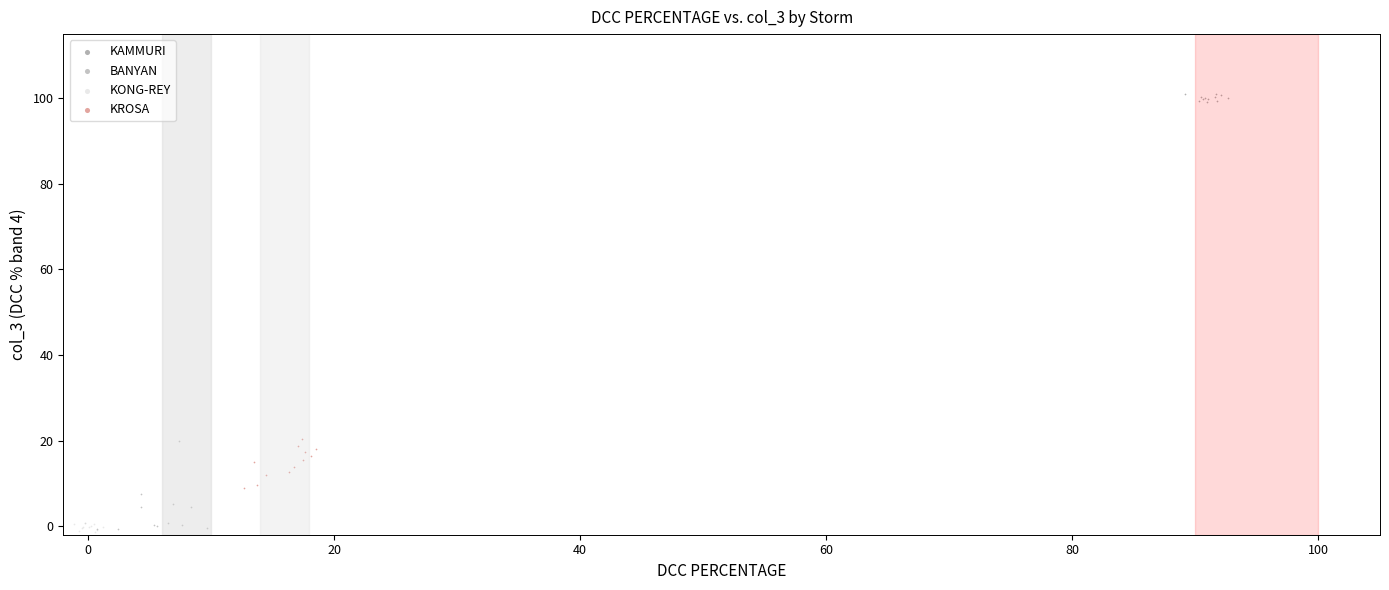

What are all the series names shown in the legend?

KAMMURI, BANYAN, KONG-REY, KROSA